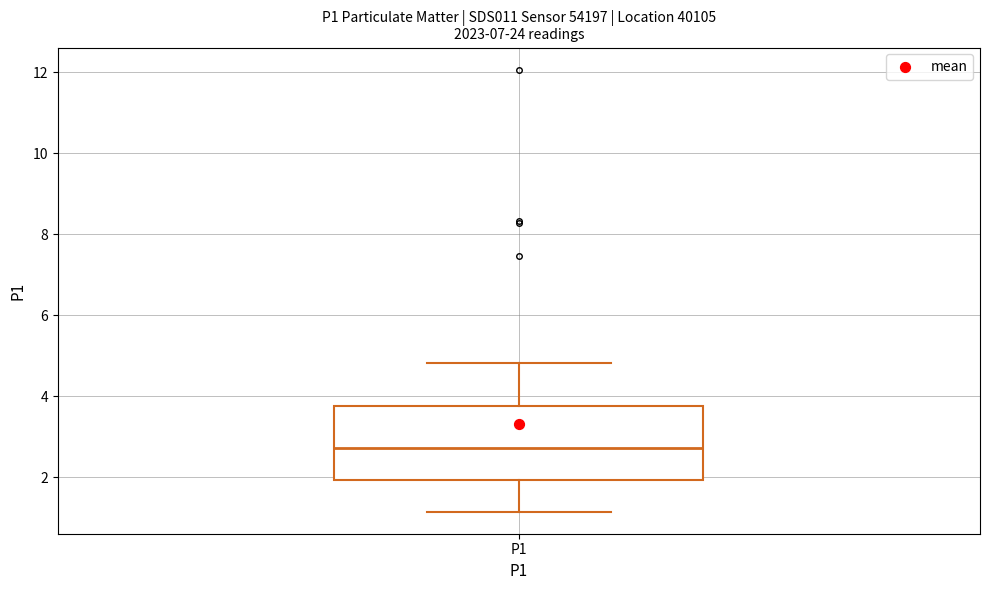

Where does the lower whisker of the box for P1 end on the y-axis? The values are not printed on the chart, so give them approximately, as read against the axis.

1.2